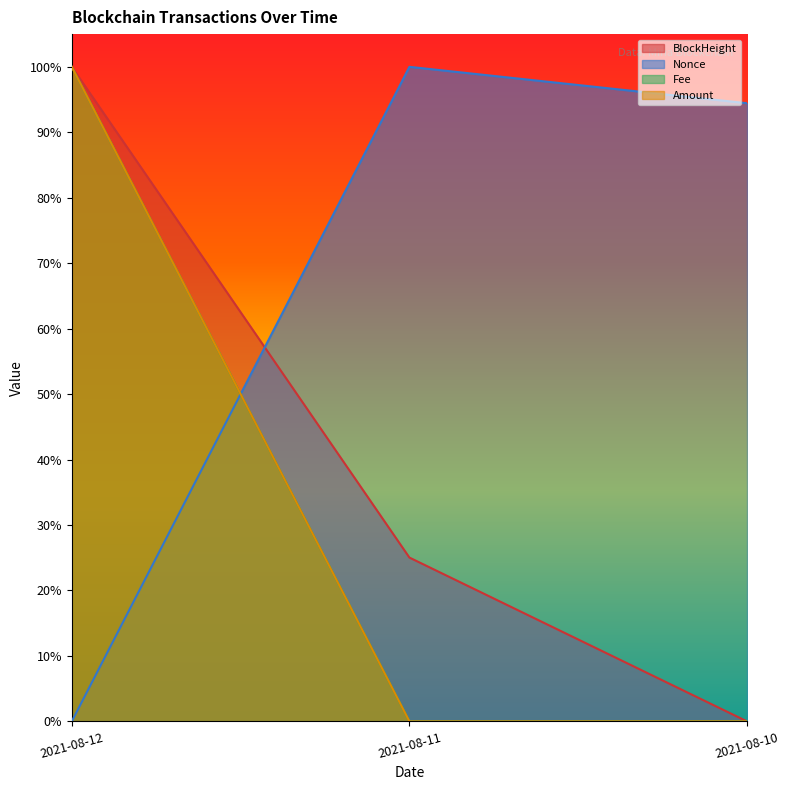

What is the sum of the Nonce values at 2021-08-11 and 2021-08-12?

1.0